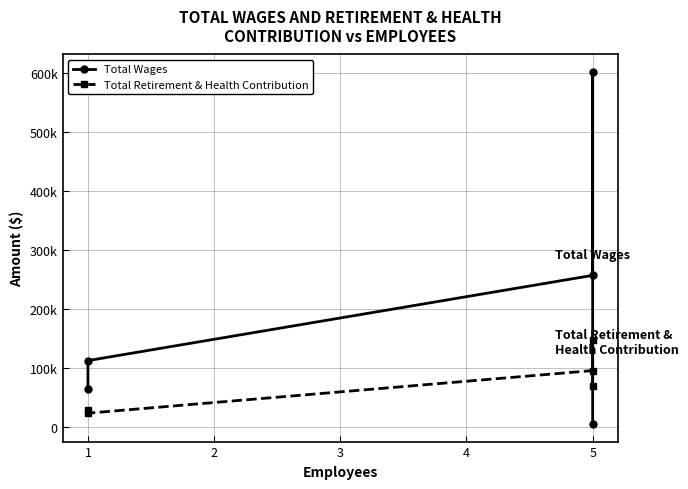

True or false: Total Wages has more than 2 interior local peaks.

False